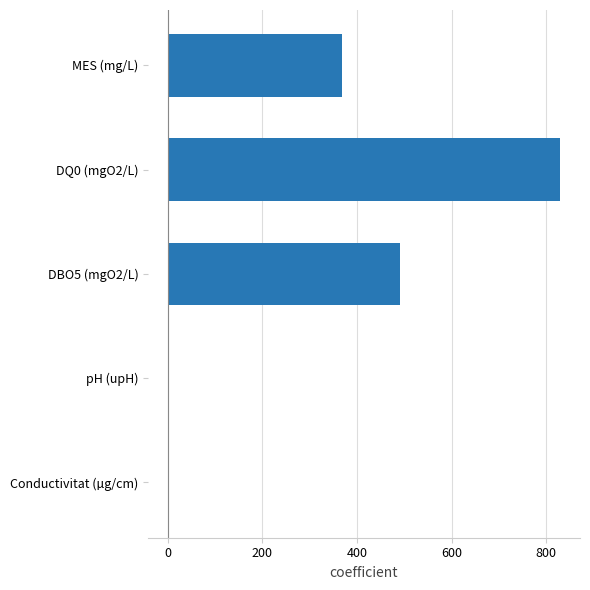

The chart shows a value of 369.0 at MES (mg/L). True or false?

True